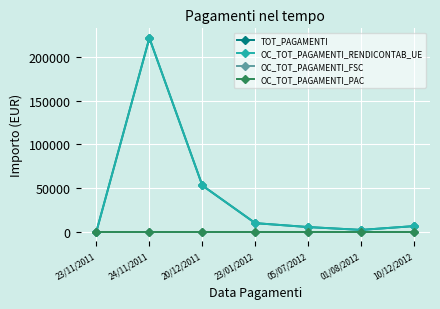

Reading right to left, extract all data points from this chart.

TOT_PAGAMENTI: 10/12/2012=6200.0	01/08/2012=1827.7	05/07/2012=5100.0	23/01/2012=9600.0	20/12/2011=52854.2	24/11/2011=222247.0	23/11/2011=0.0
OC_TOT_PAGAMENTI_RENDICONTAB_UE: 10/12/2012=6200.0	01/08/2012=1827.7	05/07/2012=5100.0	23/01/2012=9600.0	20/12/2011=52854.2	24/11/2011=222247.0	23/11/2011=0.0
OC_TOT_PAGAMENTI_FSC: 10/12/2012=0.0	01/08/2012=0.0	05/07/2012=0.0	23/01/2012=0.0	20/12/2011=0.0	24/11/2011=0.0	23/11/2011=0.0
OC_TOT_PAGAMENTI_PAC: 10/12/2012=0.0	01/08/2012=0.0	05/07/2012=0.0	23/01/2012=0.0	20/12/2011=0.0	24/11/2011=0.0	23/11/2011=0.0